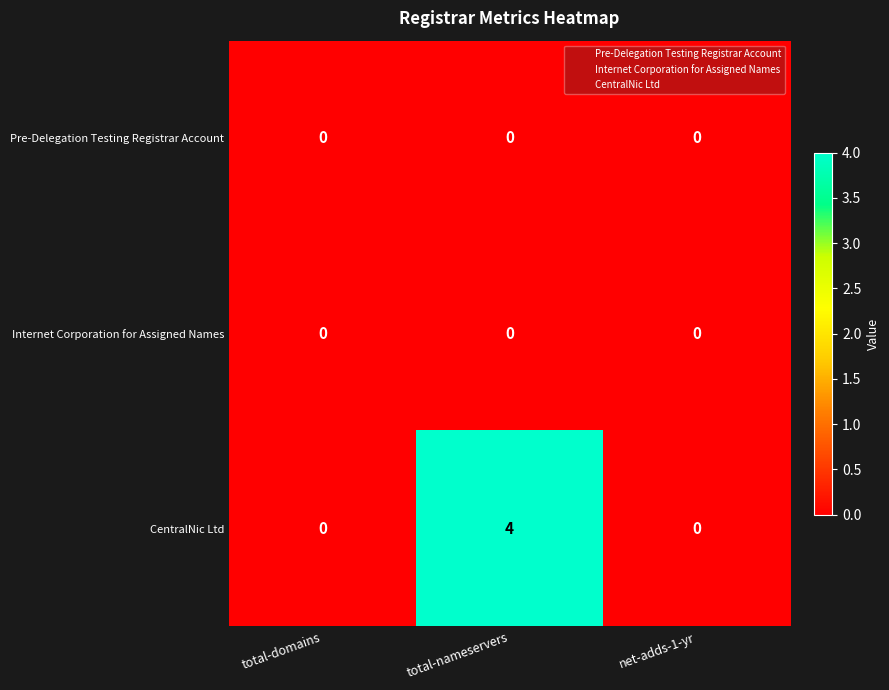

At which category is the sum across all series the highest?

total-nameservers